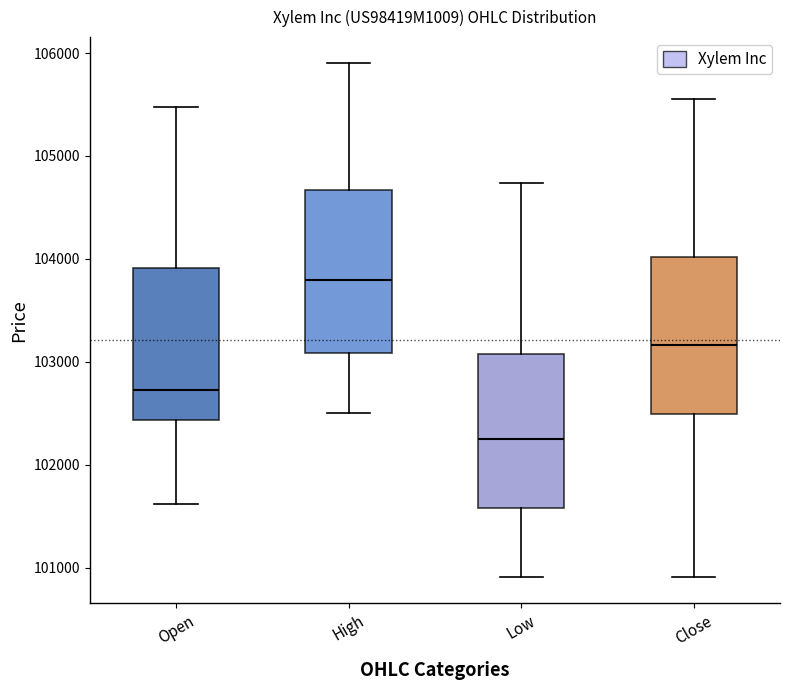

Reading left to right, transcribe this box plot: for each box, give where its median line is, the range the box spans, and where its two whiskers end, as read against the y-axis. The values are not printed on the chart, so give them approximately, as read against the axis.

Open: median 102700, box 102400 to 103900, whiskers 101600 to 105500
High: median 103800, box 103100 to 104700, whiskers 102500 to 105900
Low: median 102300, box 101600 to 103100, whiskers 100900 to 104700
Close: median 103200, box 102500 to 104000, whiskers 100900 to 105600